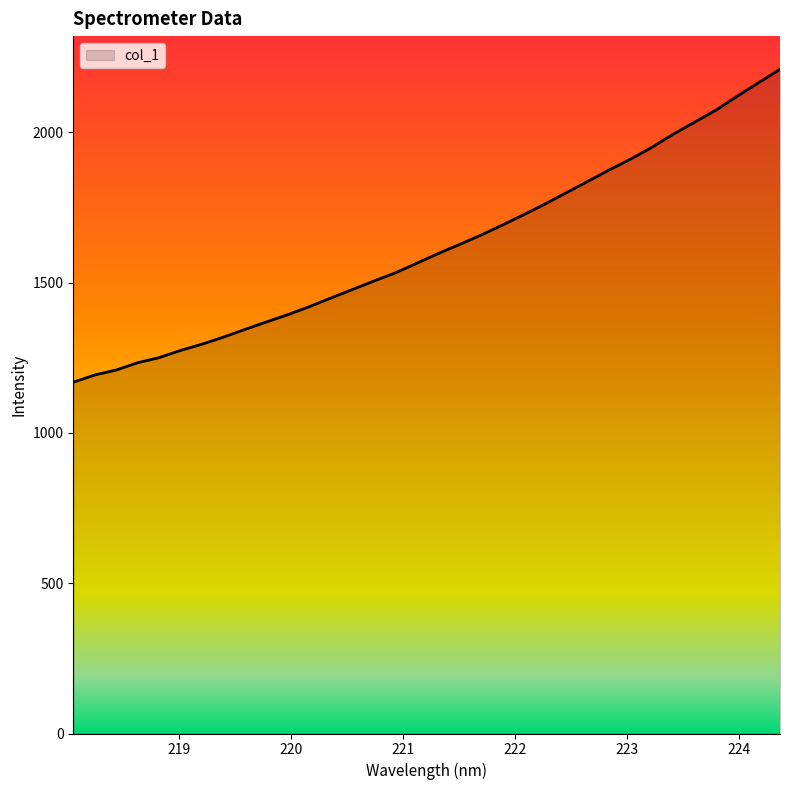

What is the difference between the maximum and minimum values?

1041.3